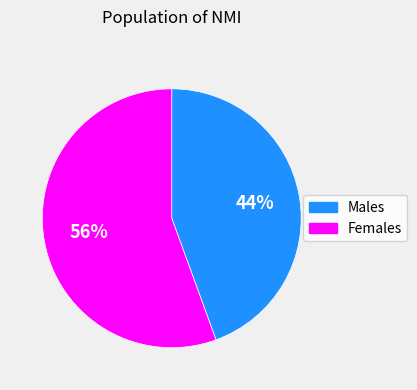

To the nearest percent, what is the average slice percentage?

50%